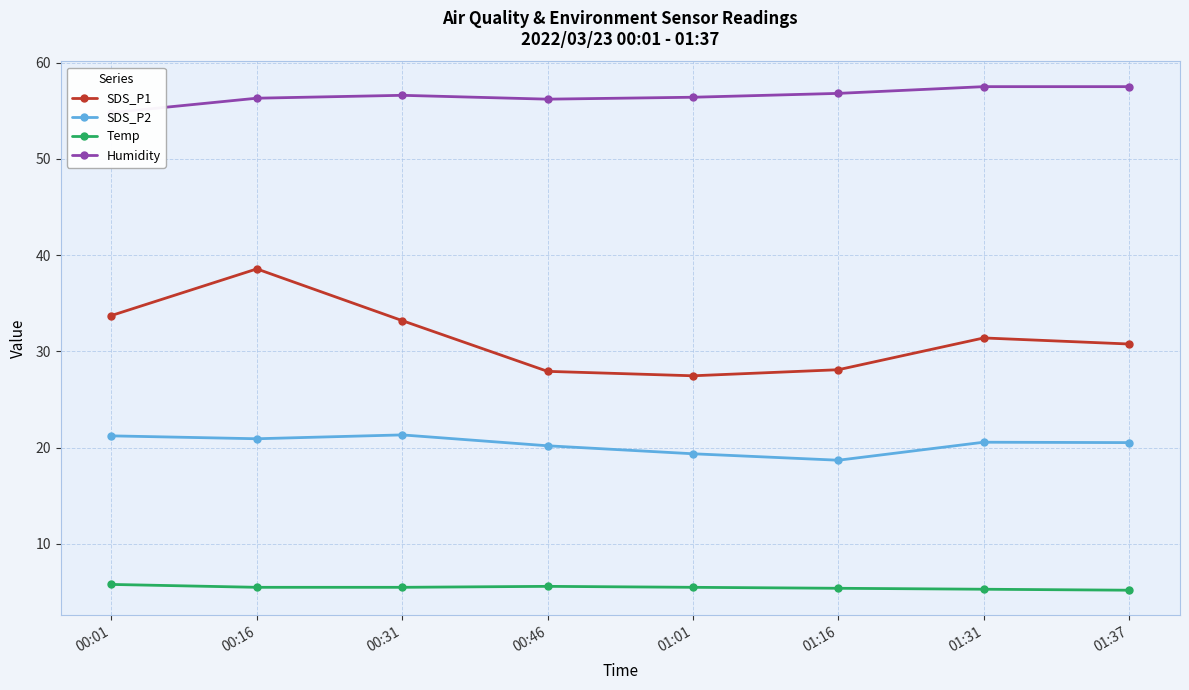

What is the value of the Humidity point at the 8th from the left?

57.5